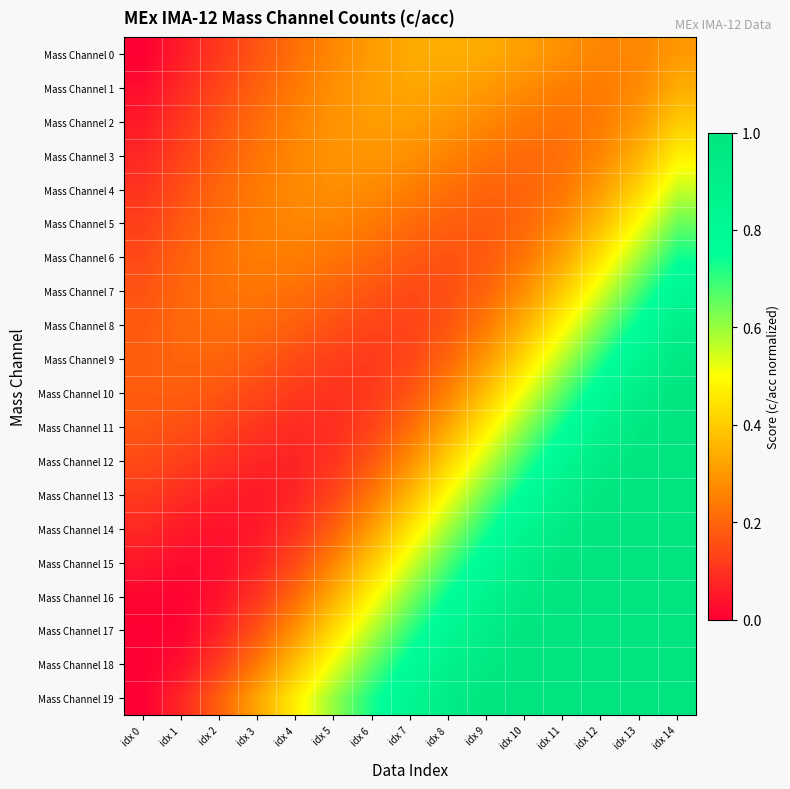

At which category is the sum across all series the highest?

idx 14